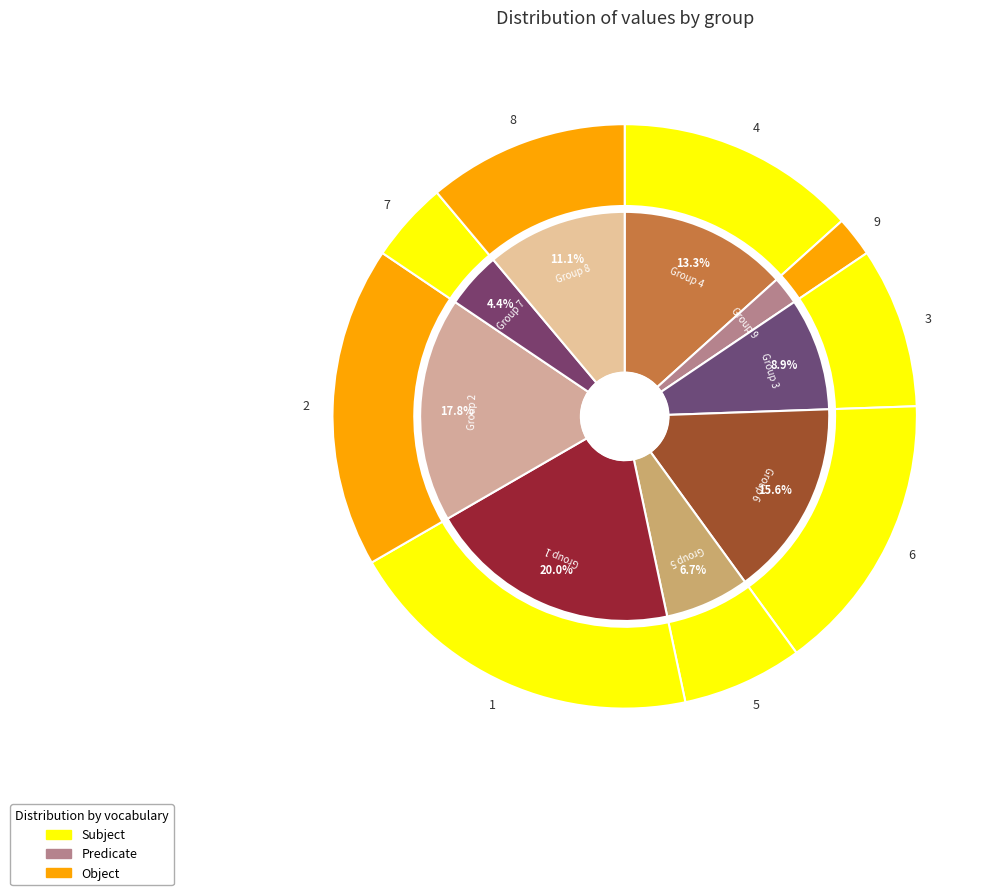

To the nearest percent, what percentage of the pie is 4?

13%